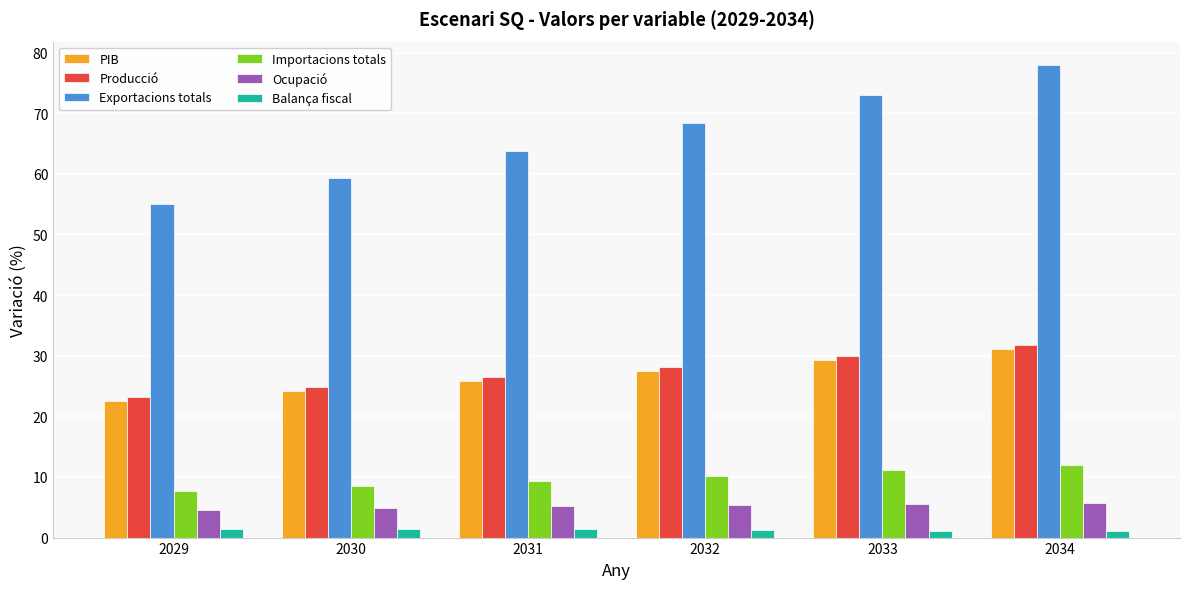

The value of Exportacions totals at 2034 is 77.9. True or false?

True